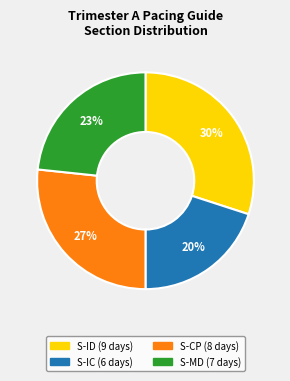

To the nearest percent, what is the average slice percentage?

25%